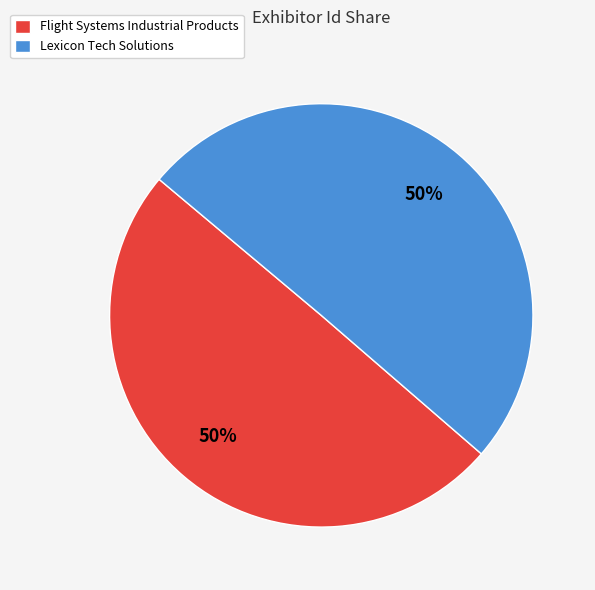

Approximately how many times larger is the value at Lexicon Tech Solutions compared to Flight Systems Industrial Products?

1.0